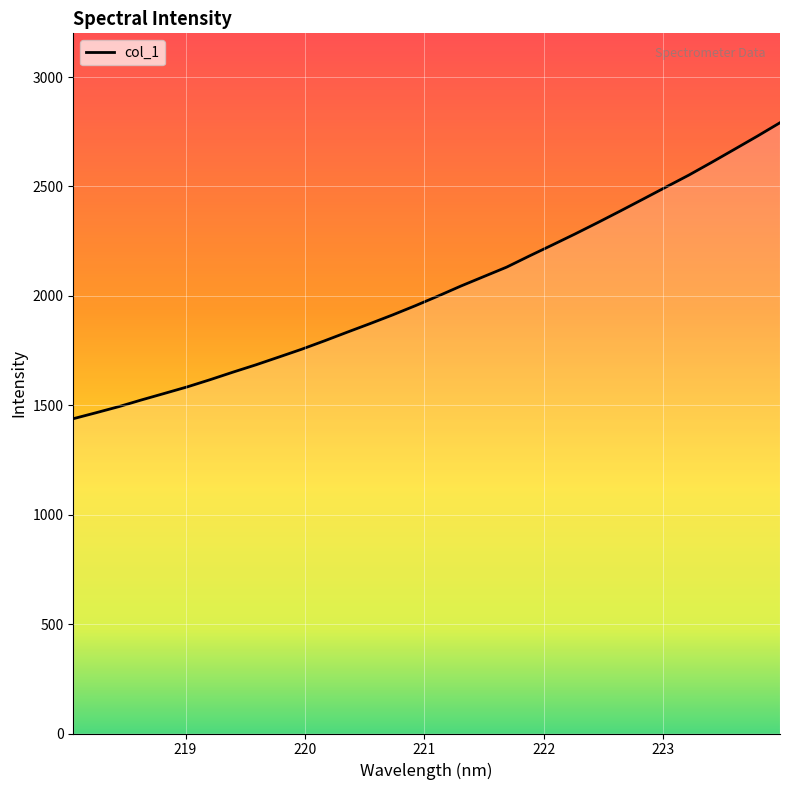

True or false: there are more than 2 points higher than both neighbors.

False